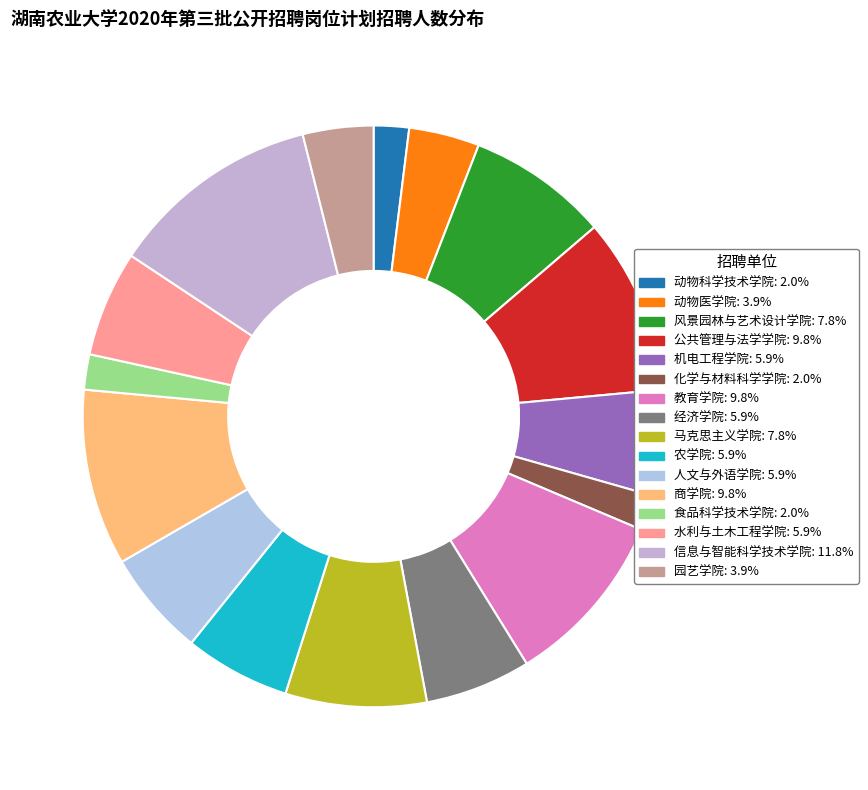

How many slices are in this pie chart?

16